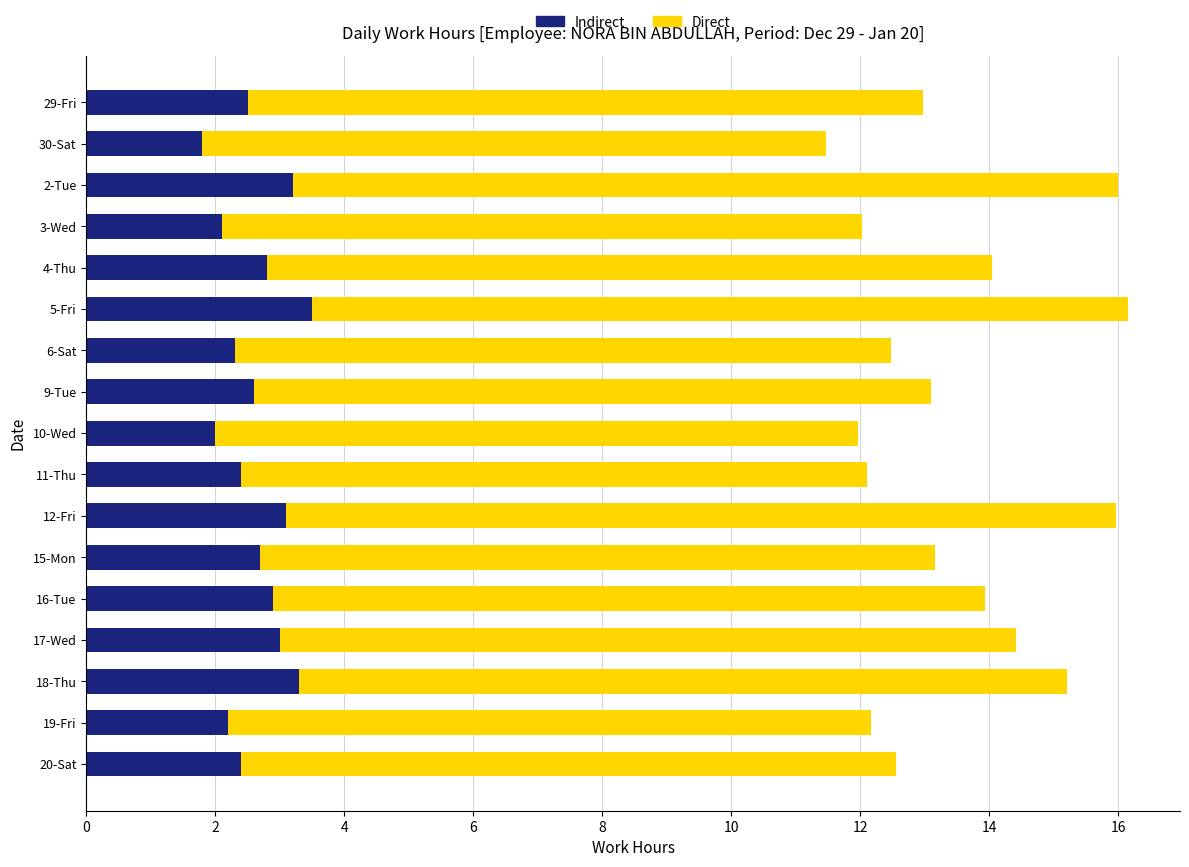

Is it true that Indirect equals 1.4 at 16-Tue?

False